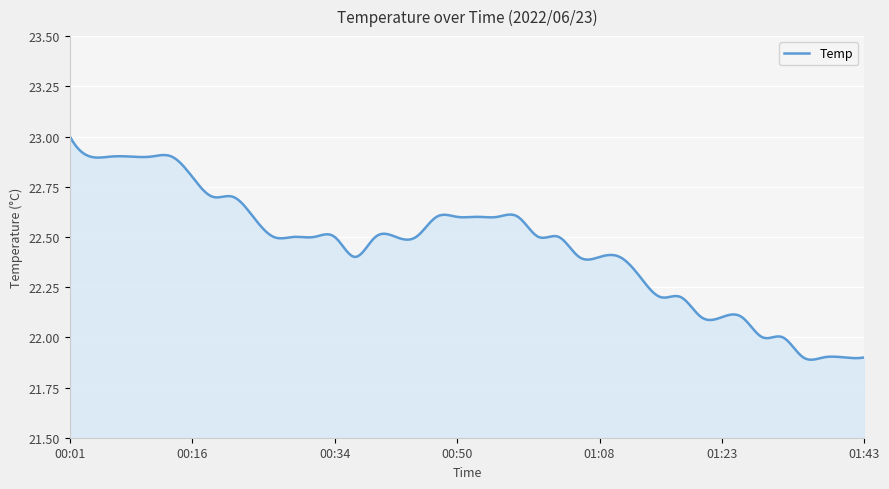

What is the difference between the maximum and minimum values?

1.1